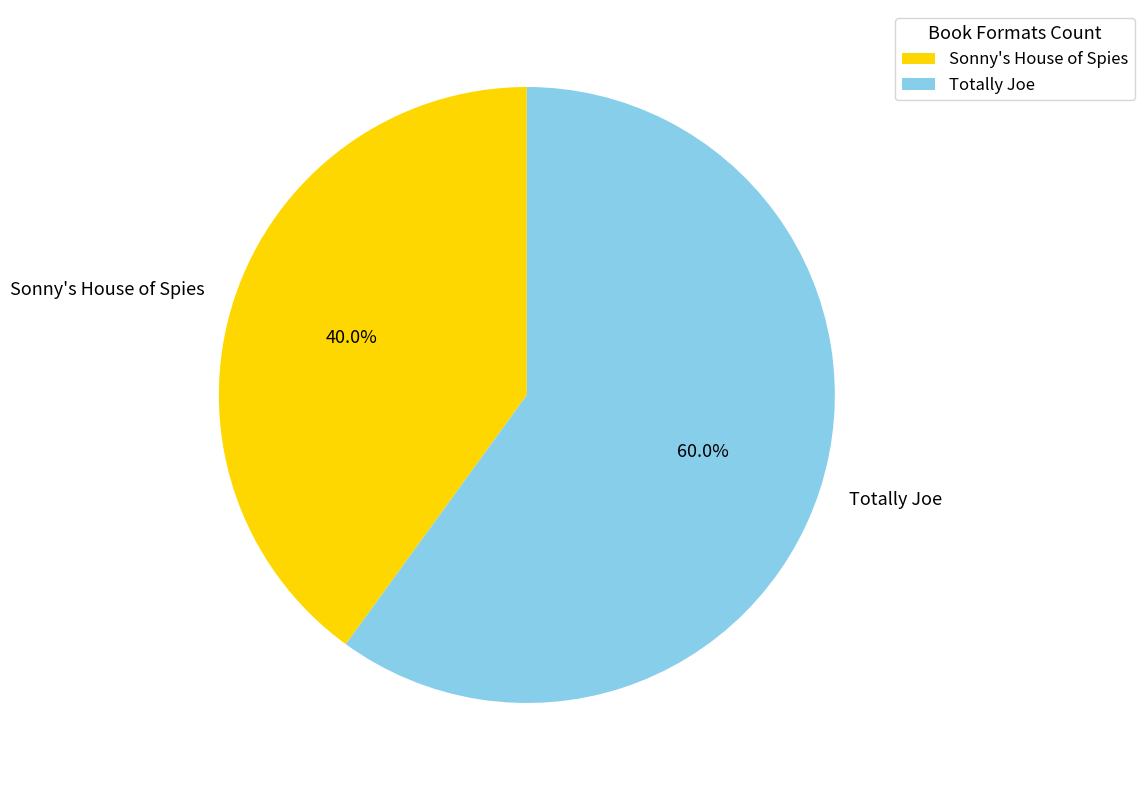

How many slices are in this pie chart?

2